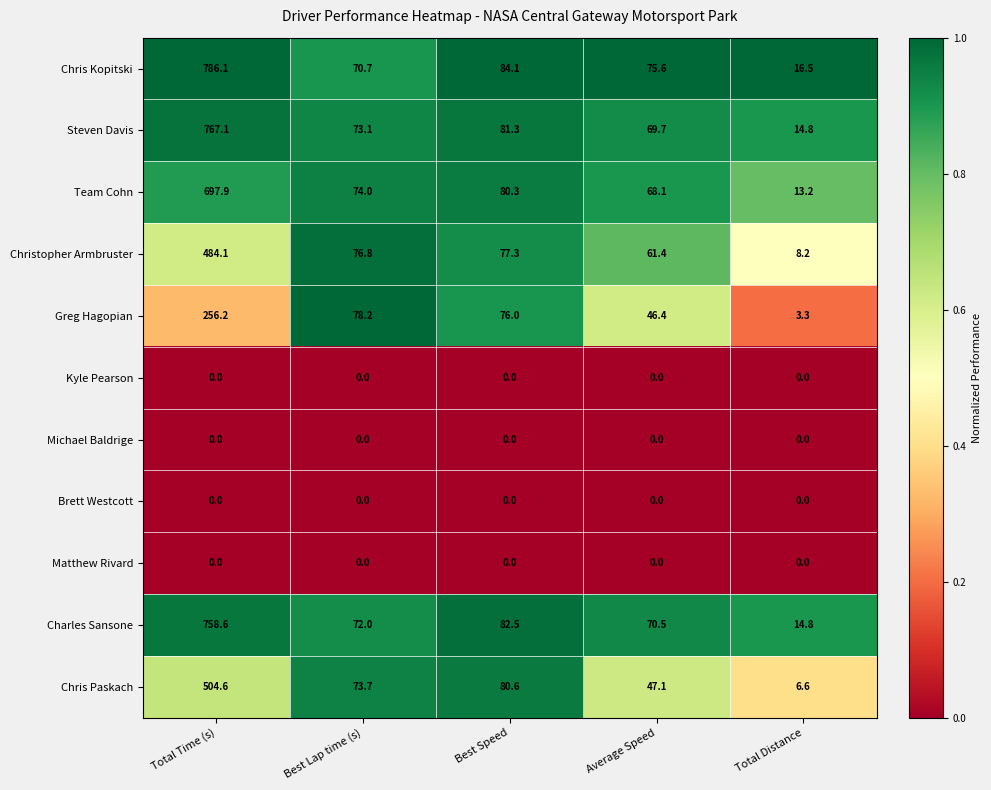

What is the difference between the maximum and minimum values in the Steven Davis series?

752.3